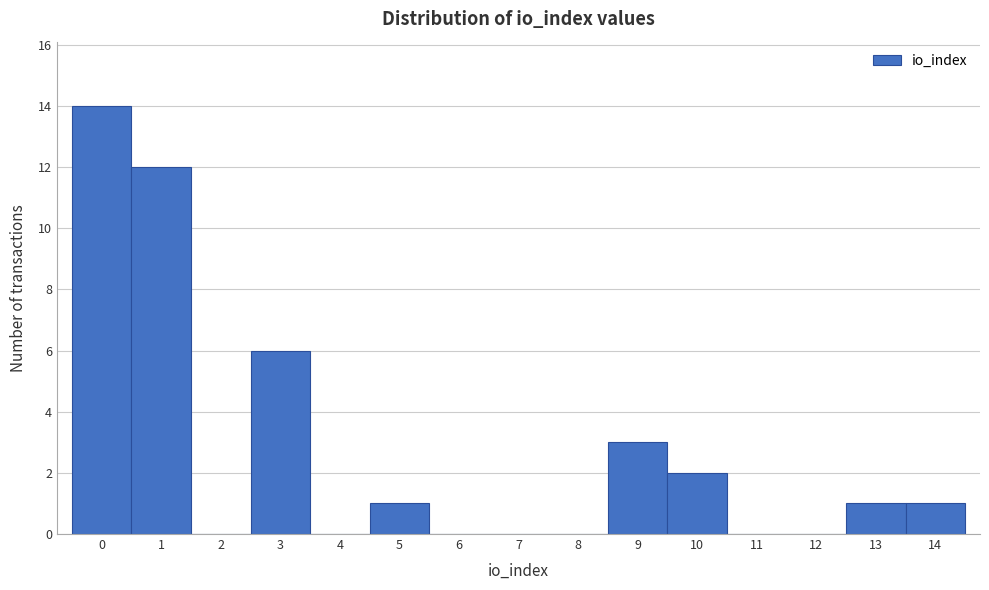

What is the height of the bar covering 12.5 to 13.5 on the x-axis? The values are not printed on the chart, so give them approximately, as read against the axis.

1